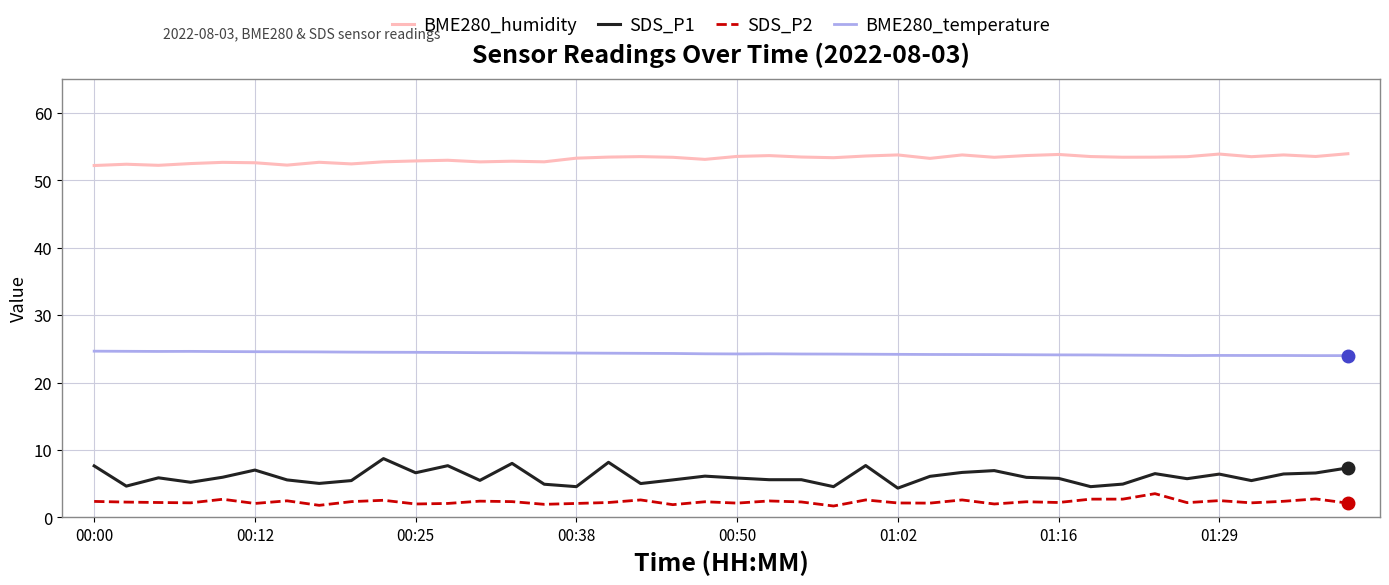

True or false: SDS_P2 and SDS_P1 intersect in this chart.

False